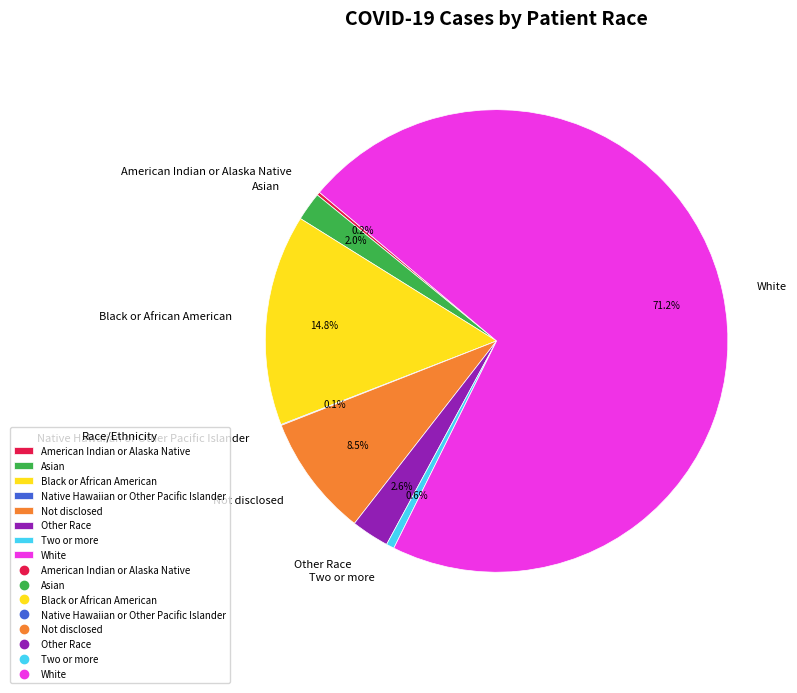

To the nearest percent, what is the difference between the largest and smallest slice percentages?

71%